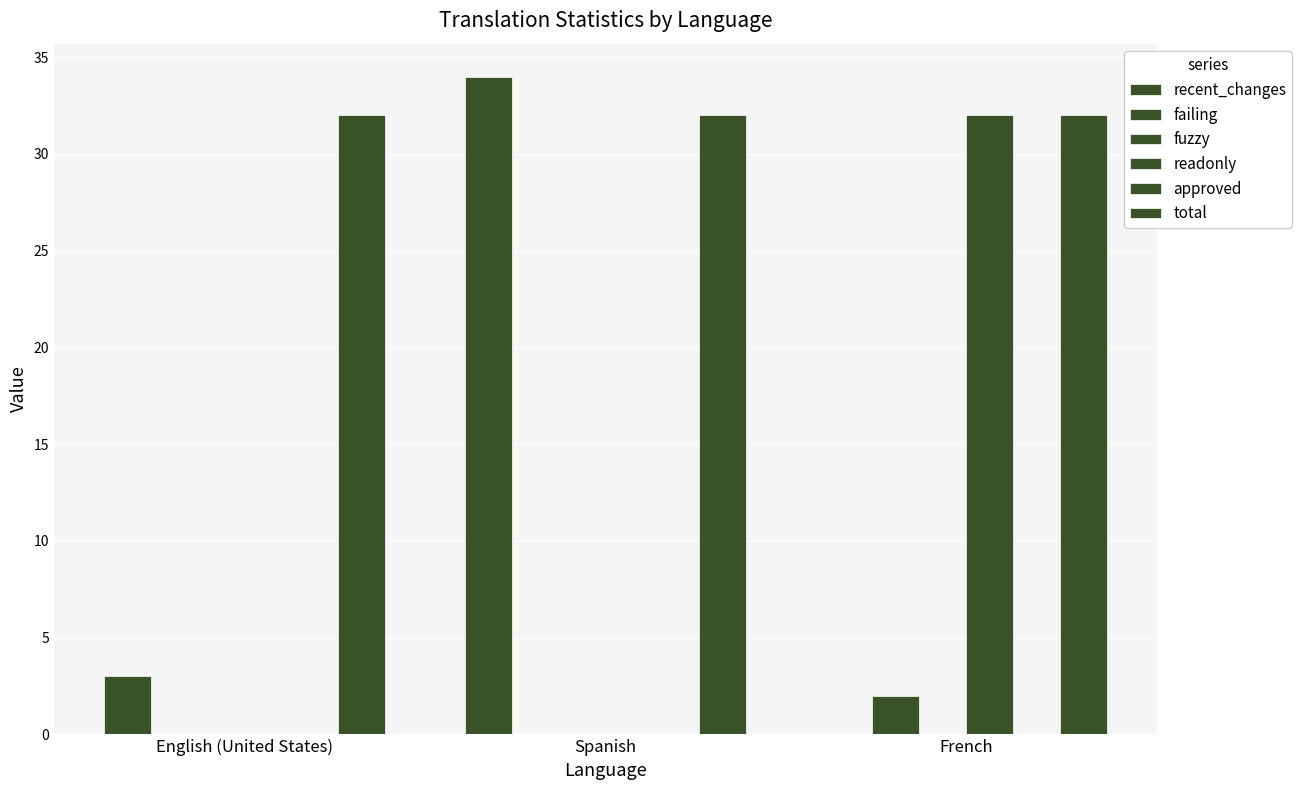

What is the total value across all series at Spanish?

66